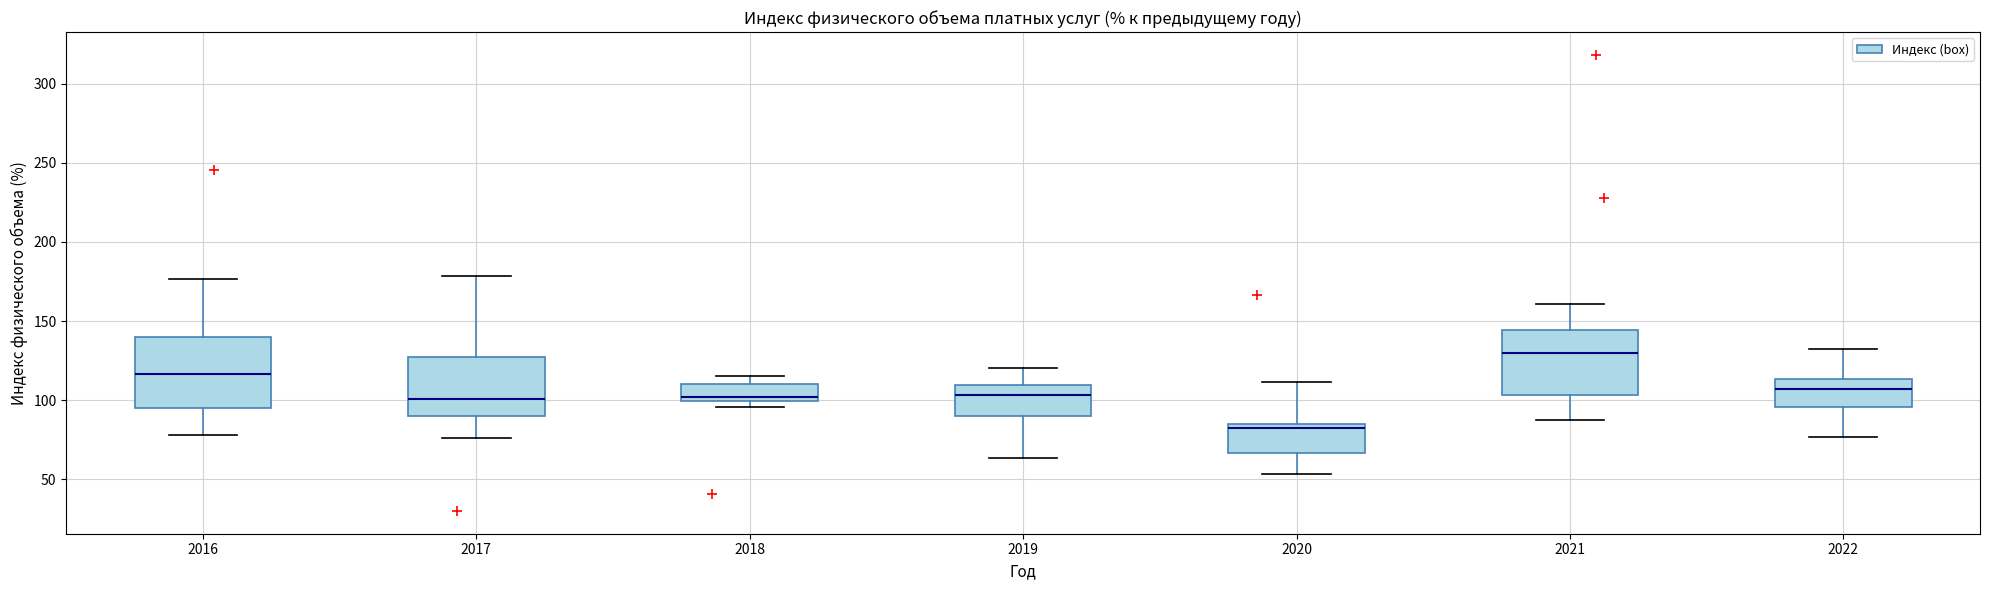

Reading left to right, read every box against the y-axis: the position of its median line, the range the box covers, and the ends of its whiskers. The values are not printed on the chart, so give them approximately, as read against the axis.

2016: median 115, box 95 to 140, whiskers 80 to 175
2017: median 100, box 90 to 125, whiskers 75 to 180
2018: median 100 (just above the box's lower edge), box 100 to 110, whiskers 95 to 115
2019: median 105, box 90 to 110, whiskers 65 to 120
2020: median 85 (just below the box's upper edge), box 65 to 85, whiskers 55 to 110
2021: median 130, box 105 to 145, whiskers 85 to 160
2022: median 105, box 95 to 115, whiskers 75 to 130